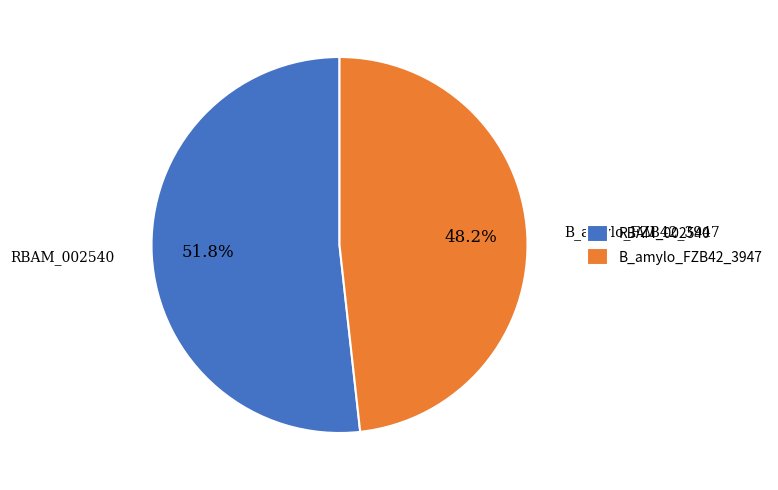

To the nearest percent, what percentage of the pie is B_amylo_FZB42_3947?

48%